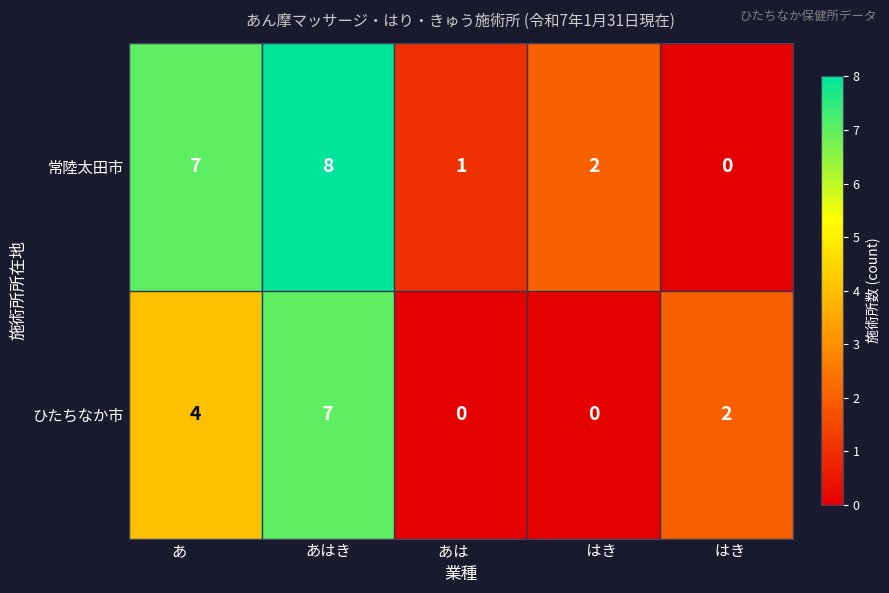

Between あはき and   はき, which series saw the biggest shift?

常陸太田市